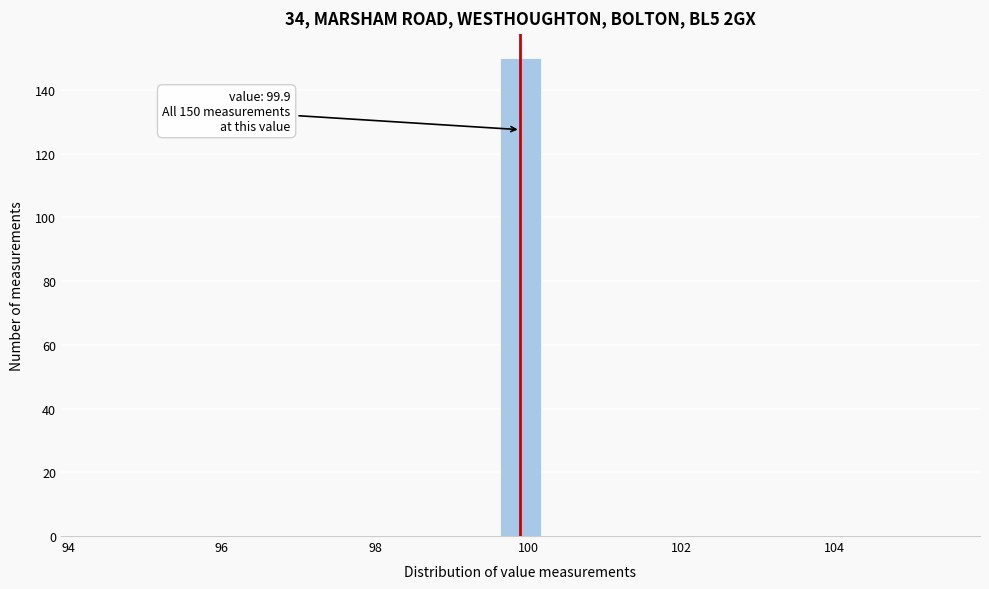

Around what value on the x-axis is the tallest bar? Give the approximate position of its centre, as read against the axis.

100.0